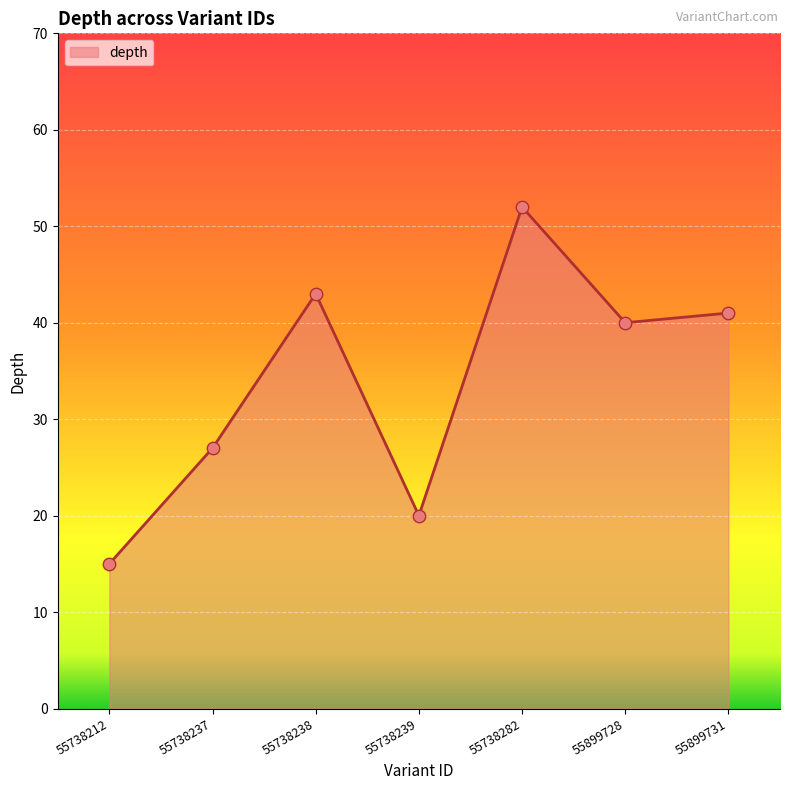

Approximately how many times larger is the value at 55738237 compared to 55899731?

0.7